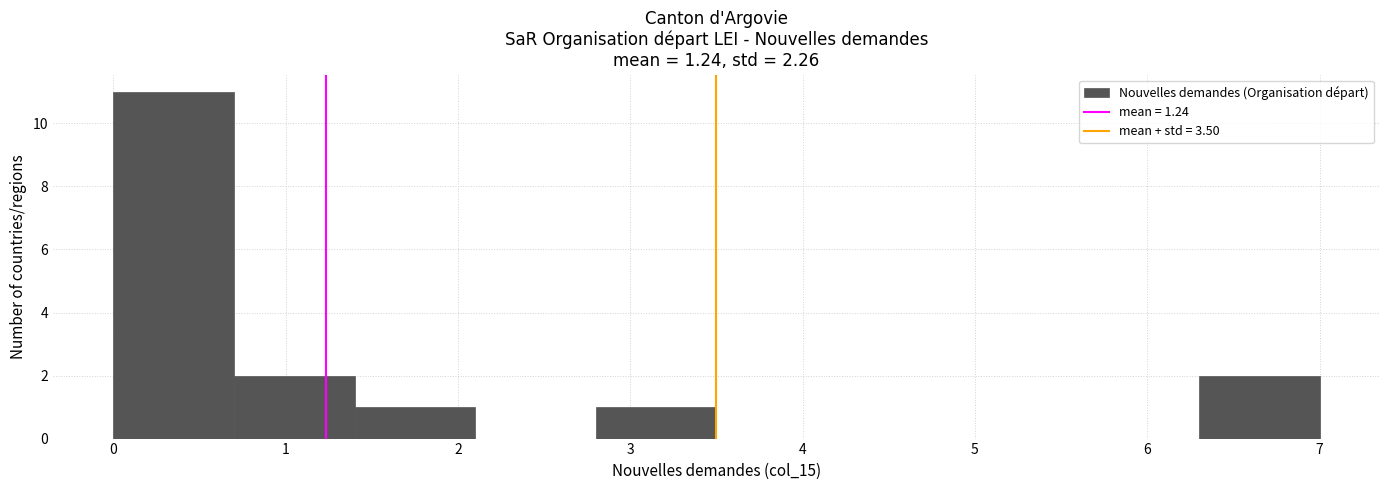

Reading left to right, list every bar in this chart as the range it spans on the x-axis followed by its height. The values are not printed on the chart, so give them approximately, as read against the axis.

0.0 to 0.7: 11
0.7 to 1.4: 2
1.4 to 2.1: 1
2.1 to 2.8: 0
2.8 to 3.5: 1
3.5 to 4.2: 0
4.2 to 4.9: 0
4.9 to 5.6: 0
5.6 to 6.3: 0
6.3 to 7.0: 2